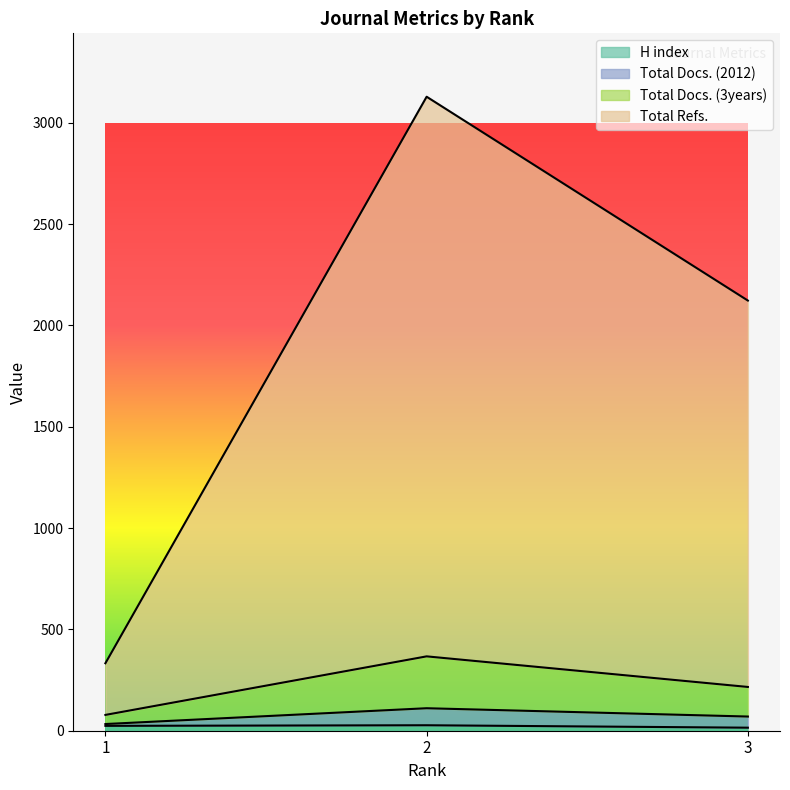

Does the chart have visible grid lines?

No